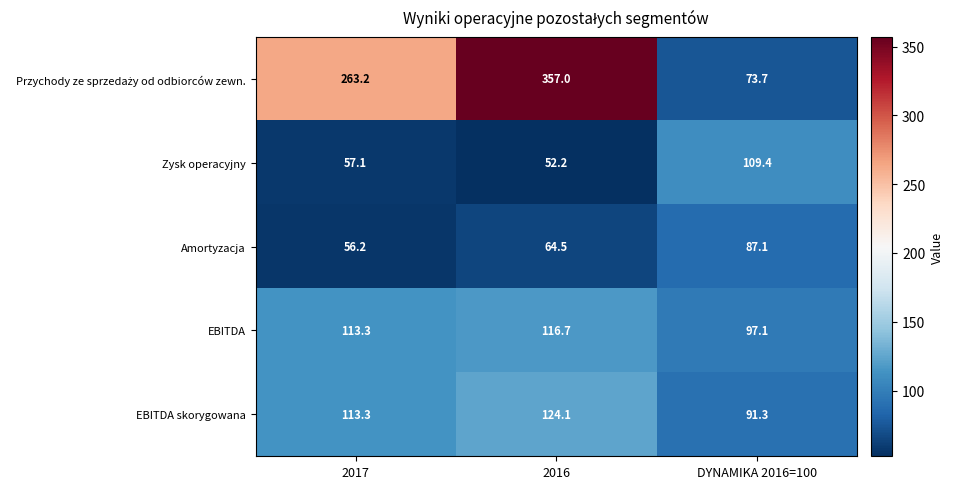

What is the total value across all series at 2017?

603.1